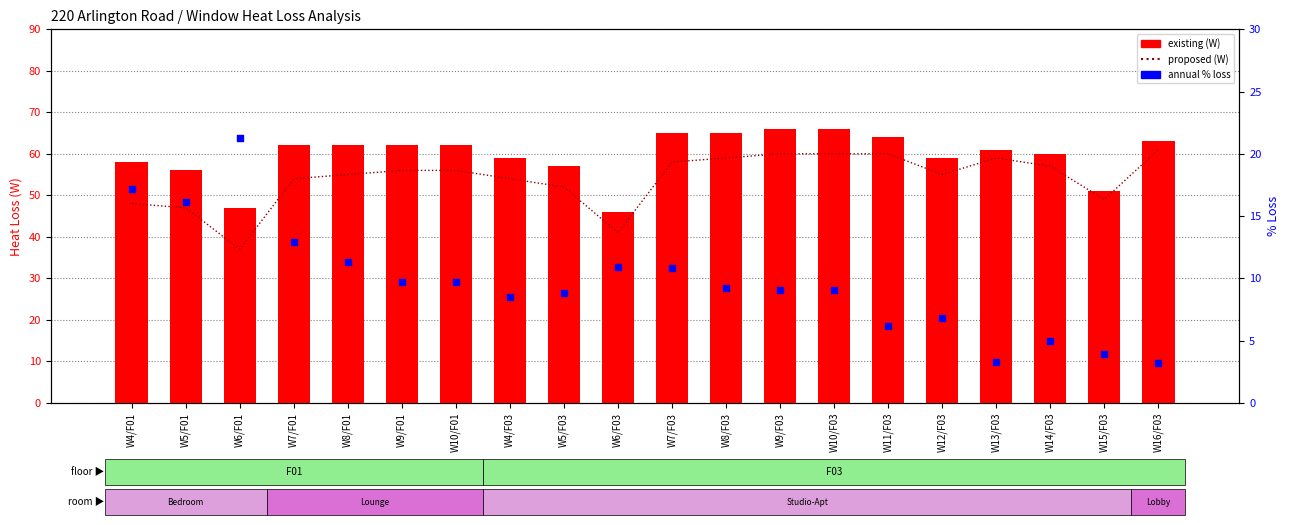

At which category is the sum across all series the highest?

W9/F03